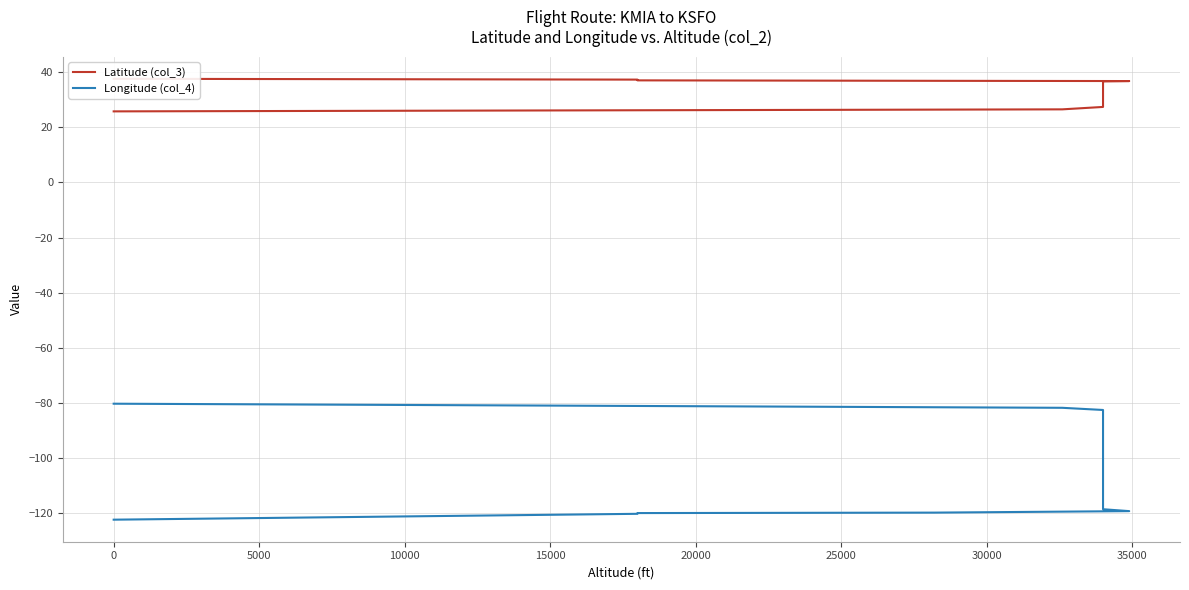

At which label does Latitude (col_3) reach its peak?

39